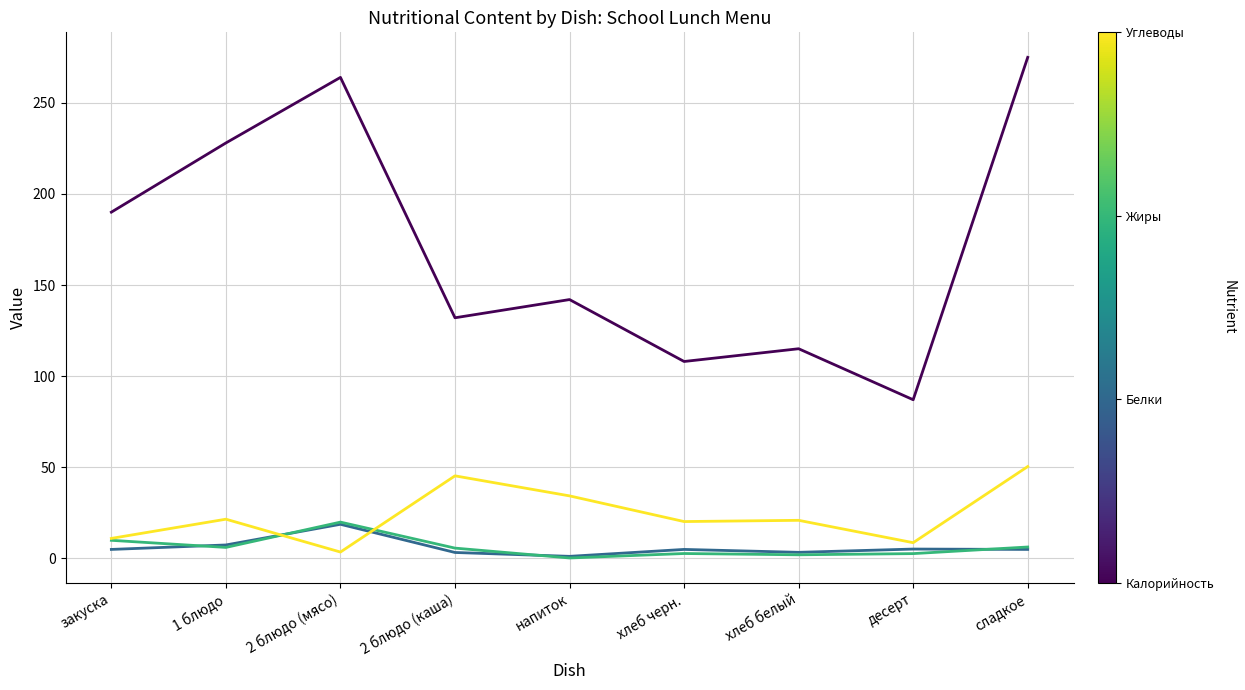

What is the greatest value displayed?

275.0